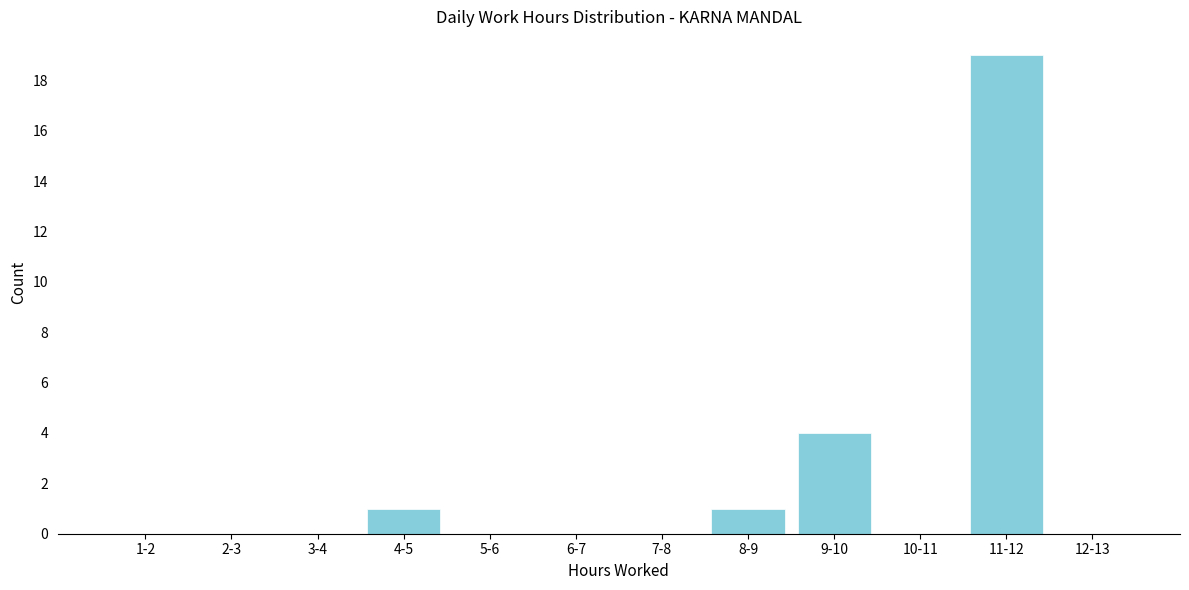

Reading right to left, what are all the values shown in this chart?

12-13=0	11-12=19	10-11=0	9-10=4	8-9=1	7-8=0	6-7=0	5-6=0	4-5=1	3-4=0	2-3=0	1-2=0